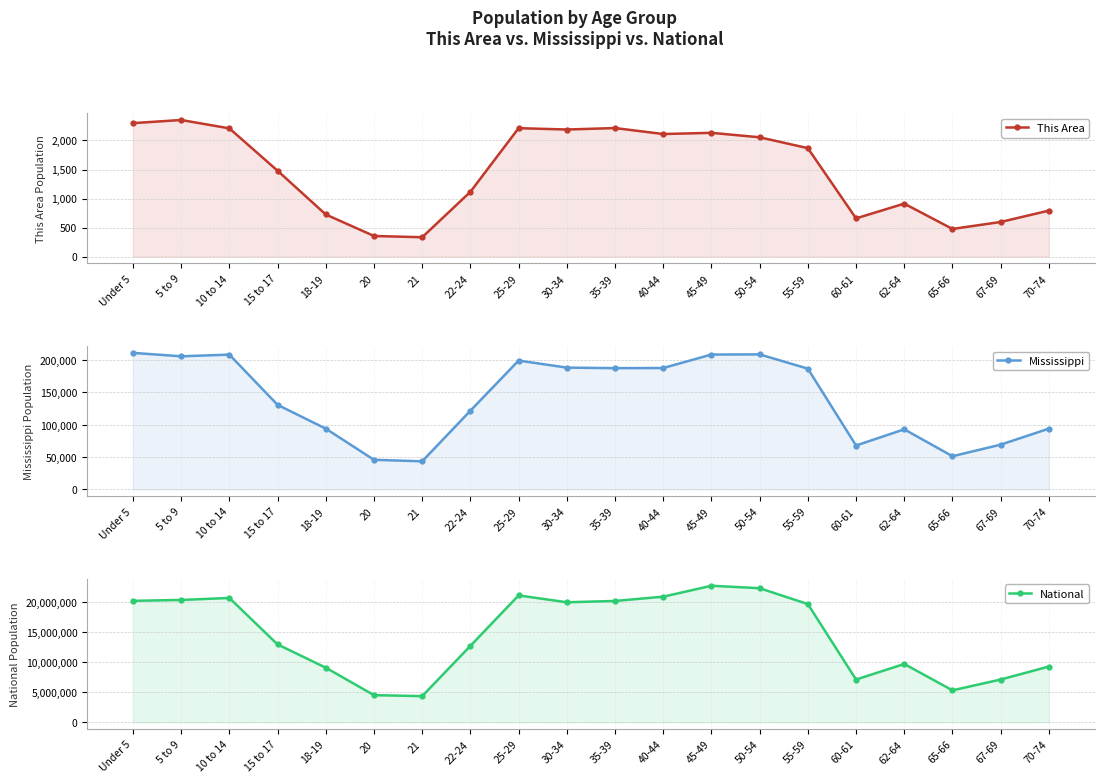

True or false: This Area has more than 2 points higher than both neighbors.

True